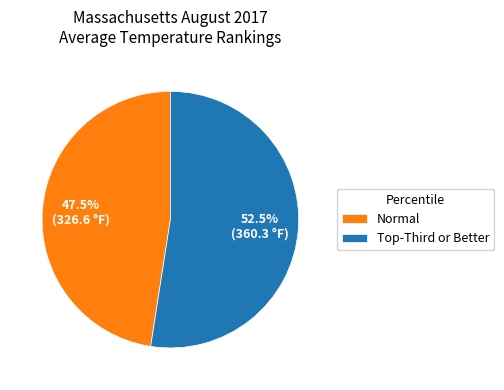

Does Normal account for over 50% of the chart?

No